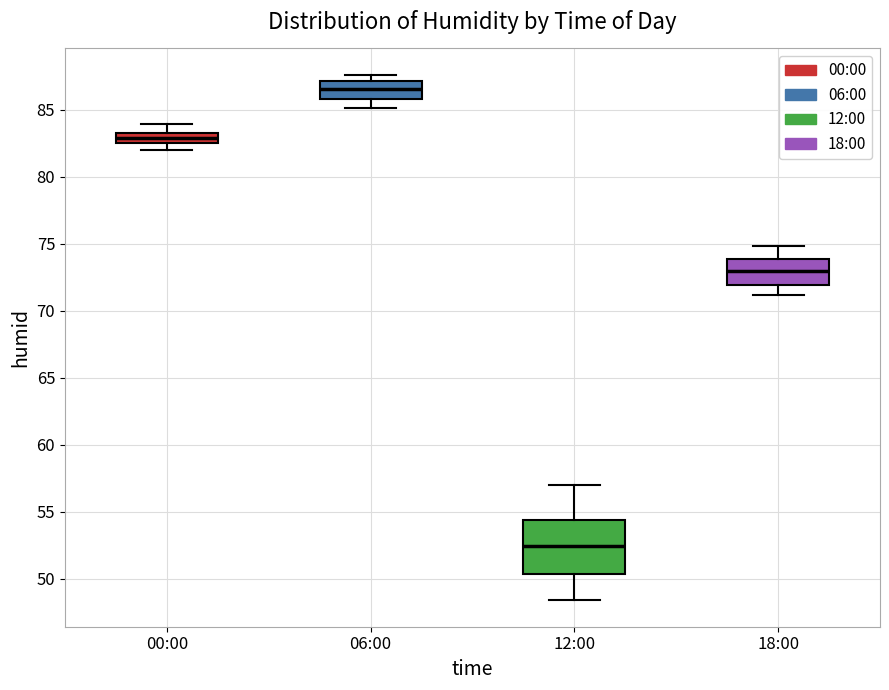

Where does the lower whisker of the box for 00:00 end on the y-axis? The values are not printed on the chart, so give them approximately, as read against the axis.

82.0